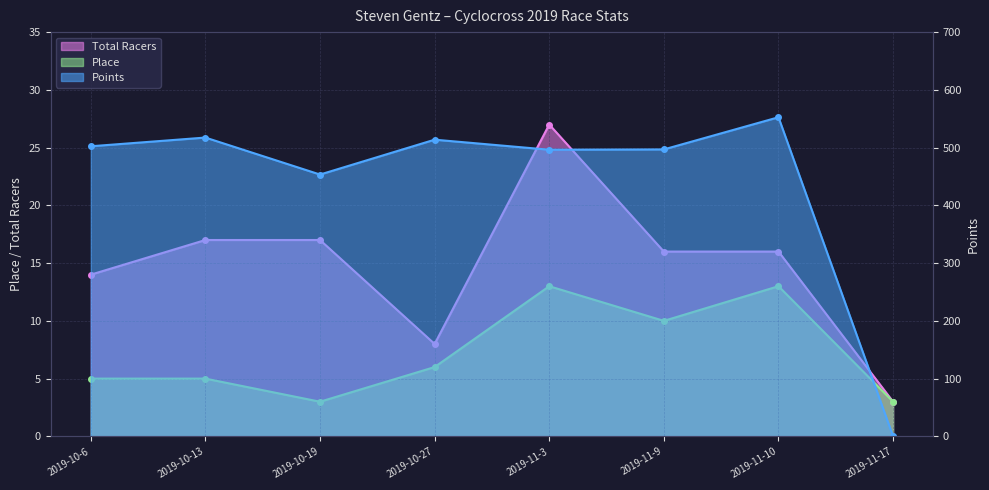

What is the sum of the Total Racers values at 2019-10-27 and 2019-11-17?

11.0